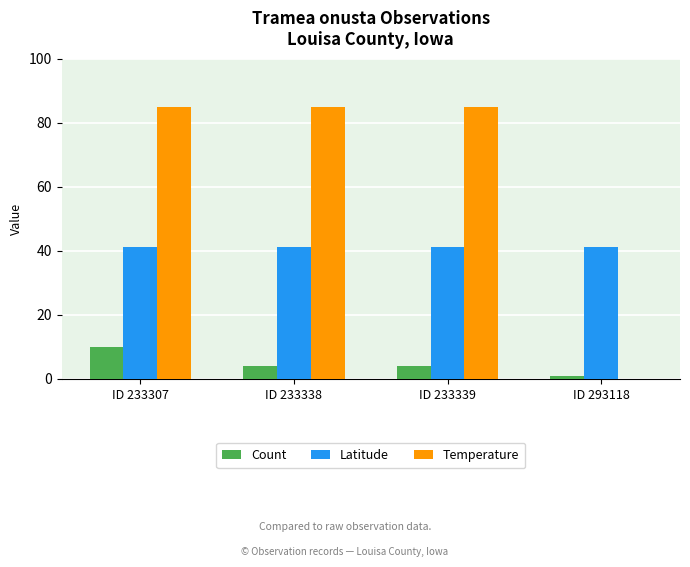

Which series has the largest total across all categories?

Temperature